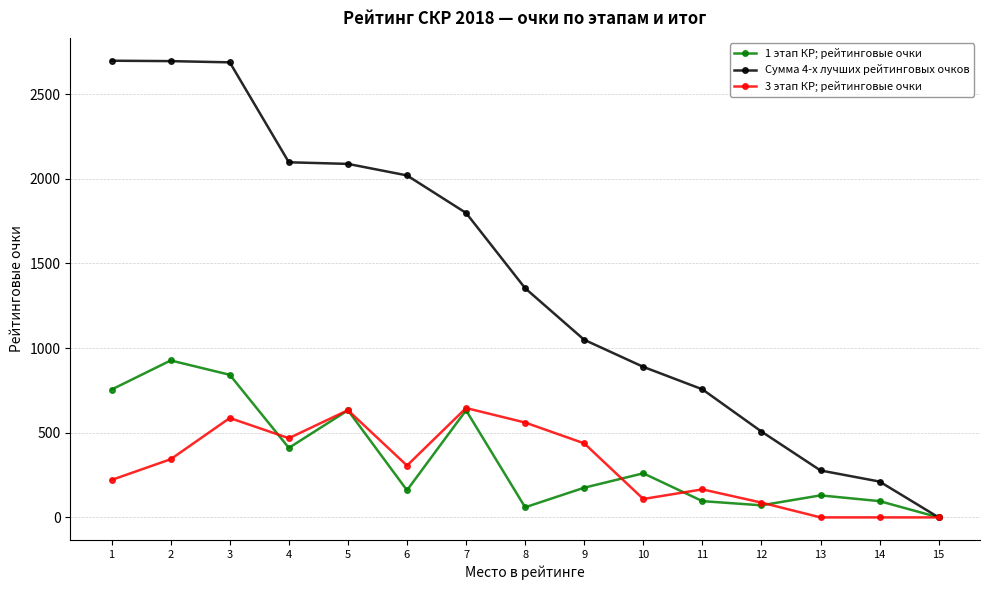

At which category is the sum across all series the highest?

3